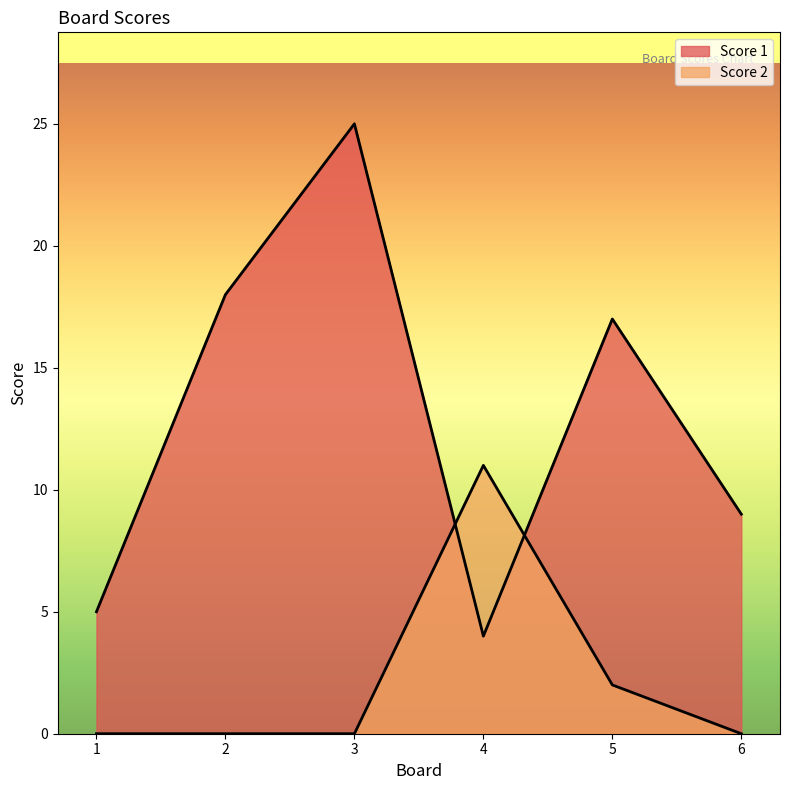

What is the sum of all Score 2 values?

13